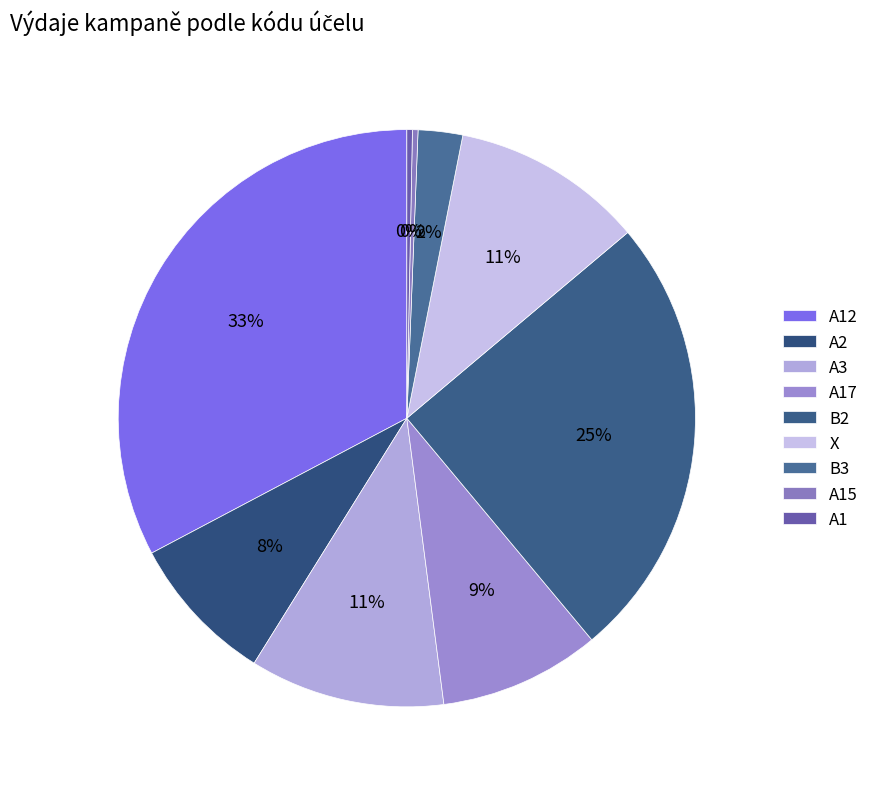

What percentage is the B3 slice, to the nearest percent?

2%